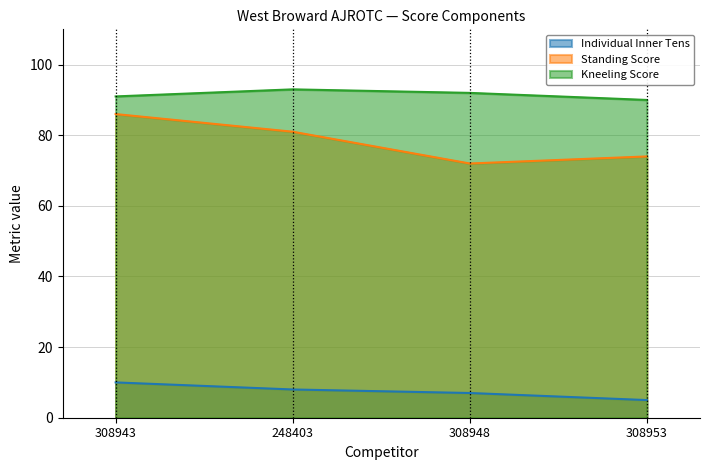

True or false: Individual Inner Tens and Kneeling Score intersect in this chart.

False